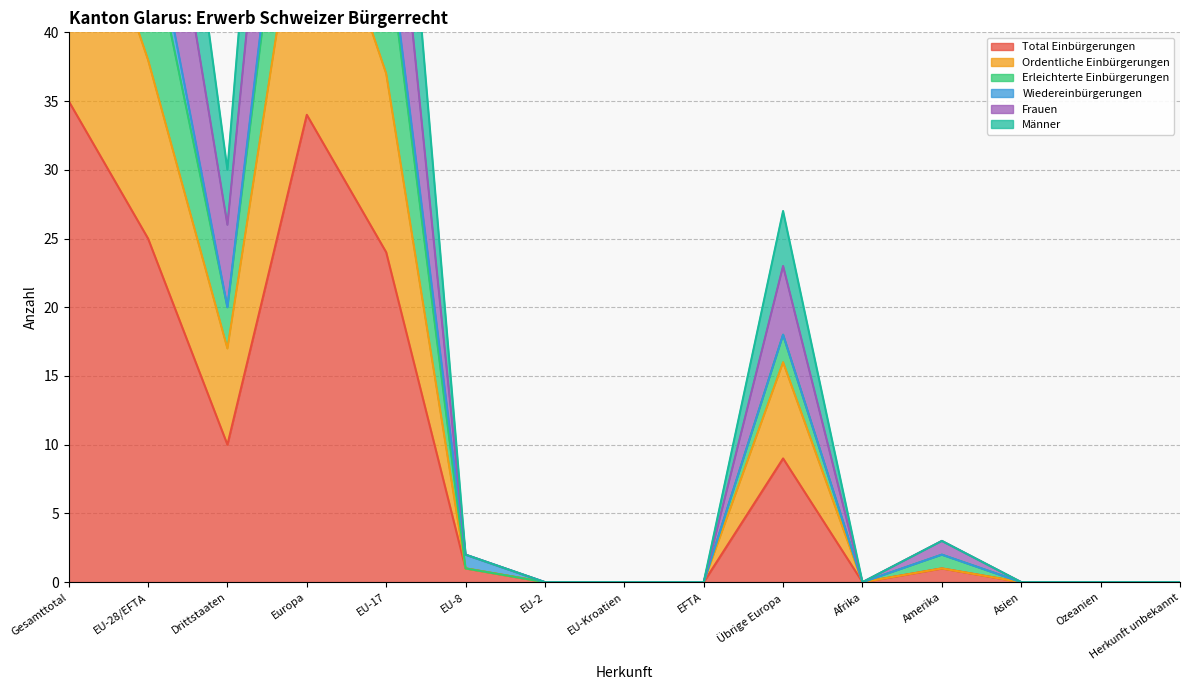

The value of Erleichterte Einbürgerungen at EU-8 is 3. True or false?

False